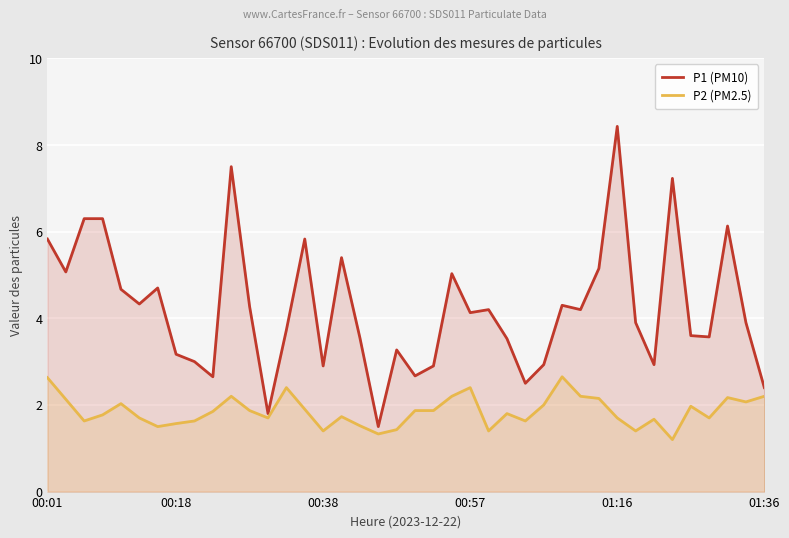

Does the chart display data point markers on the line(s)?

No